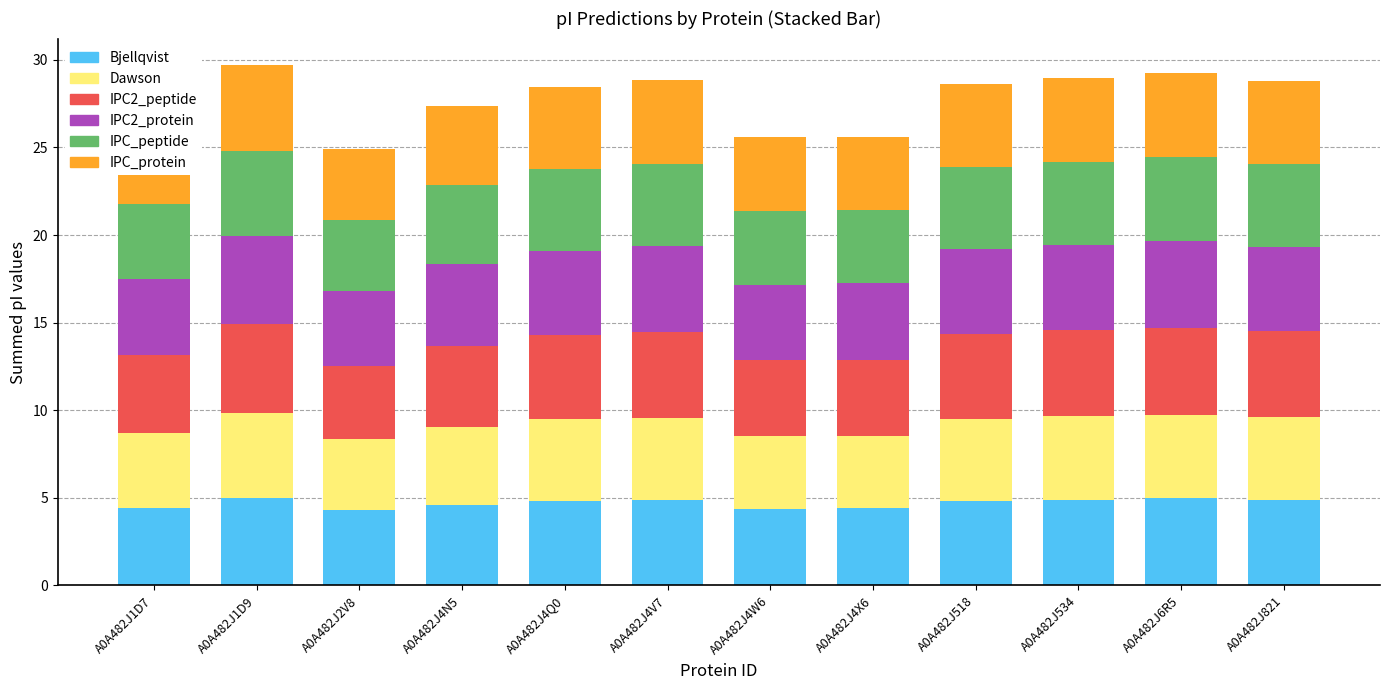

What is the minimum value for Bjellqvist?

4.3